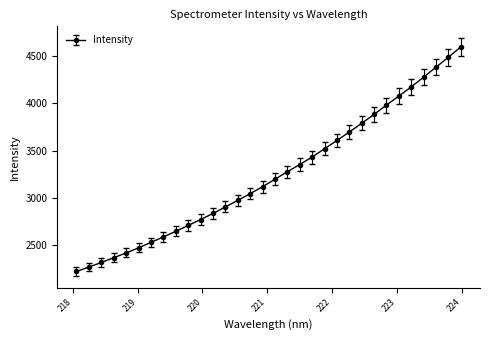

How many series are shown in this chart?

1